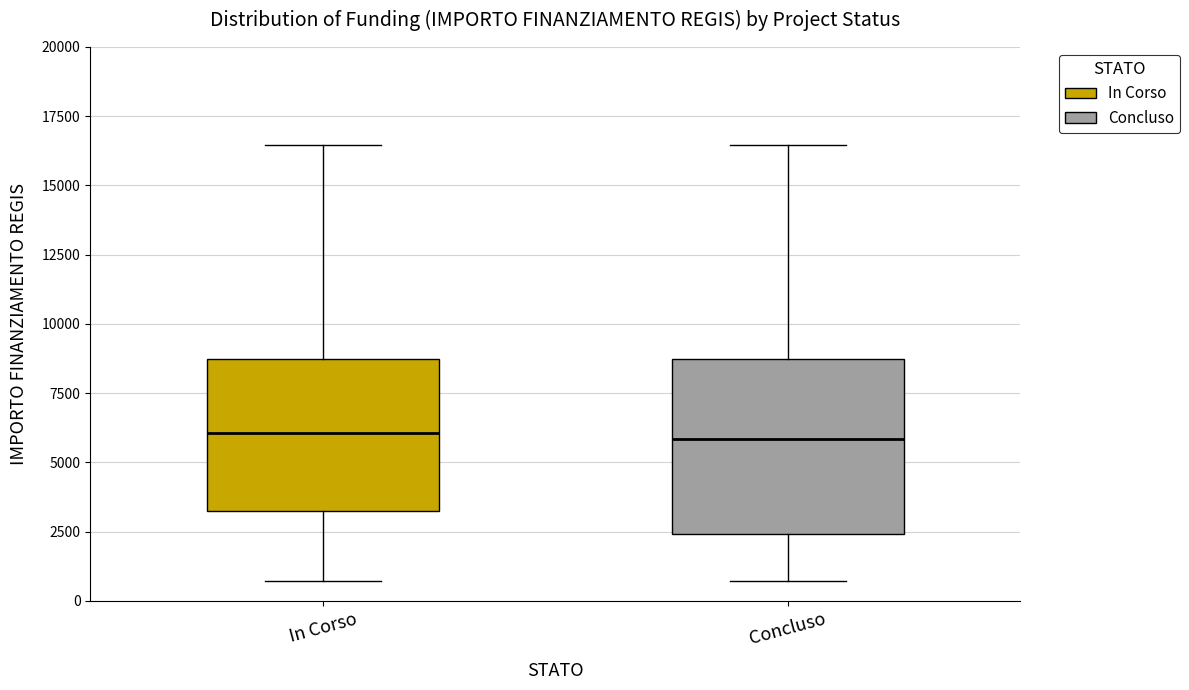

Reading left to right, transcribe this box plot: for each box, give where its median line is, the range the box spans, and where its two whiskers end, as read against the y-axis. The values are not printed on the chart, so give them approximately, as read against the axis.

In Corso: median 6000, box 3000 to 8500, whiskers 500 to 16500
Concluso: median 6000, box 2500 to 8500, whiskers 500 to 16500